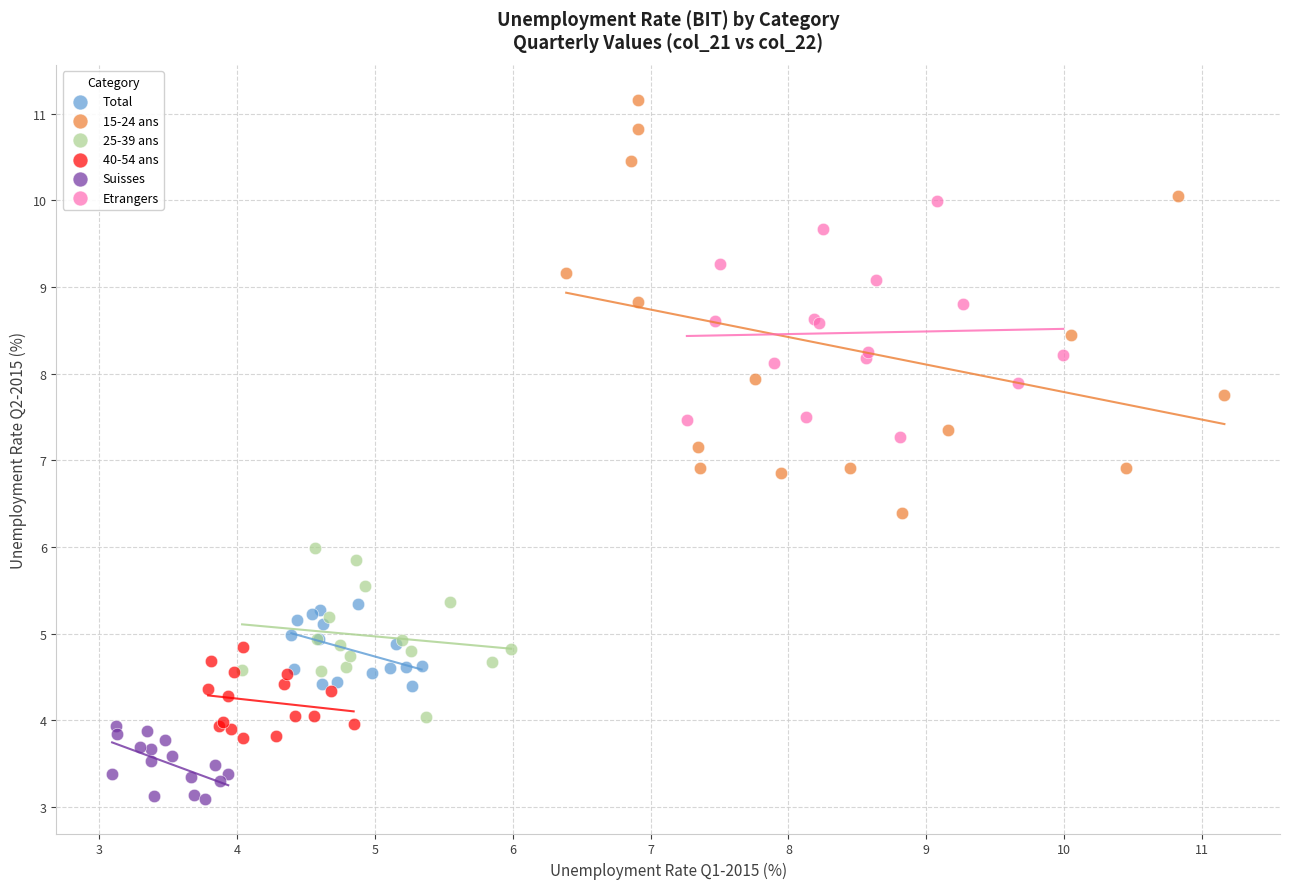

Which series contains the highest Y value?

15-24 ans